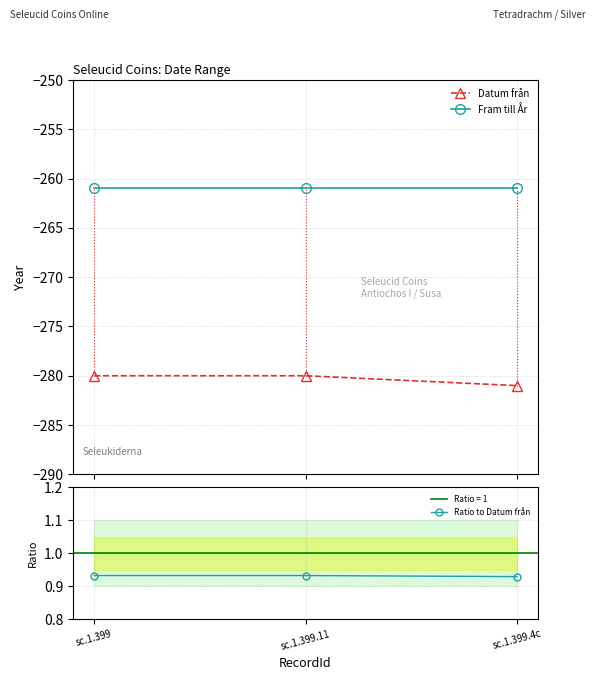

What is the value of the Datum från point at the 2nd from the left?

-280